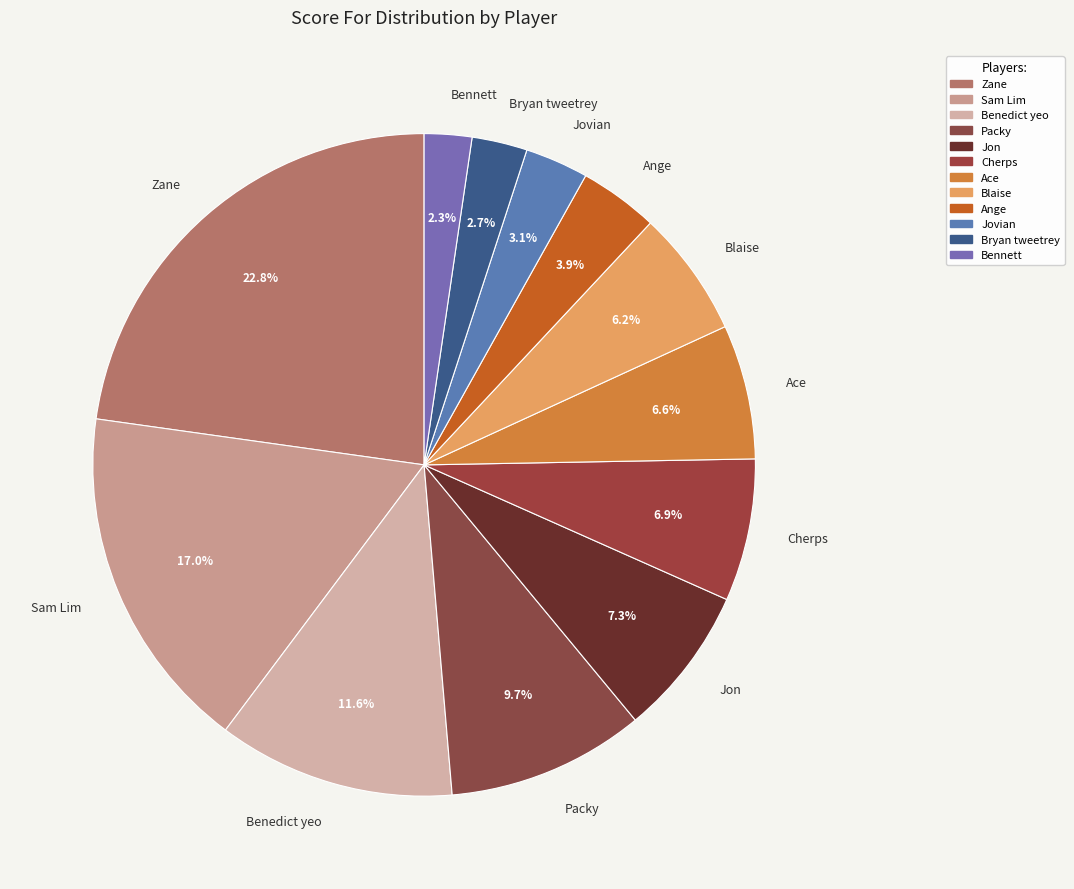

Is there a majority slice in this chart?

No